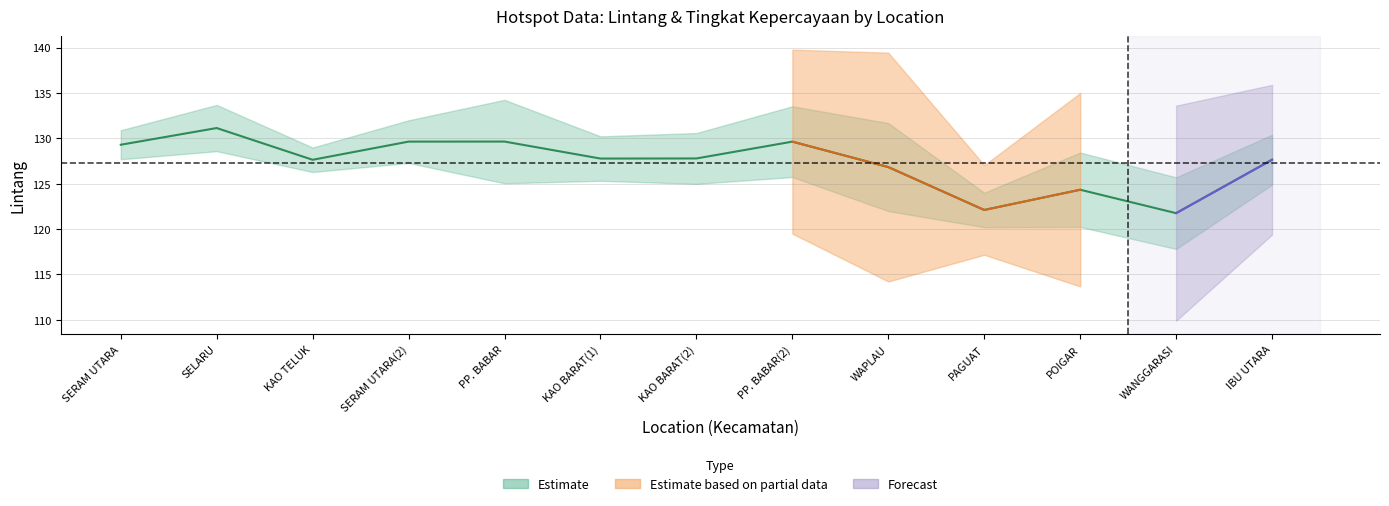

How many data points are less than 127?

4